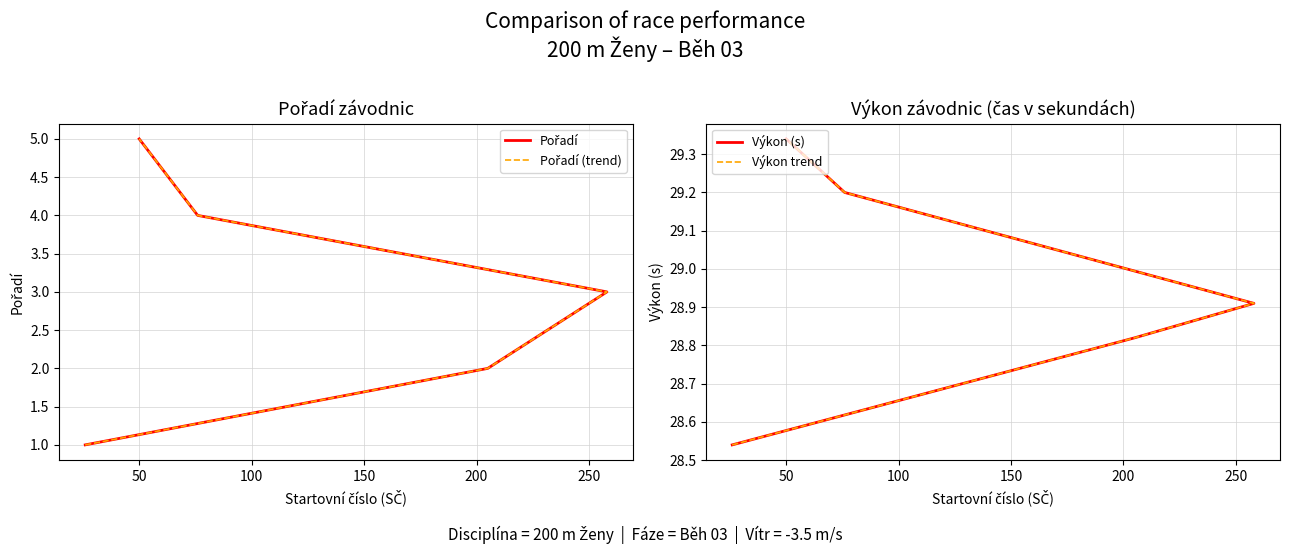

Is this an area chart (filled region under the line)?

No